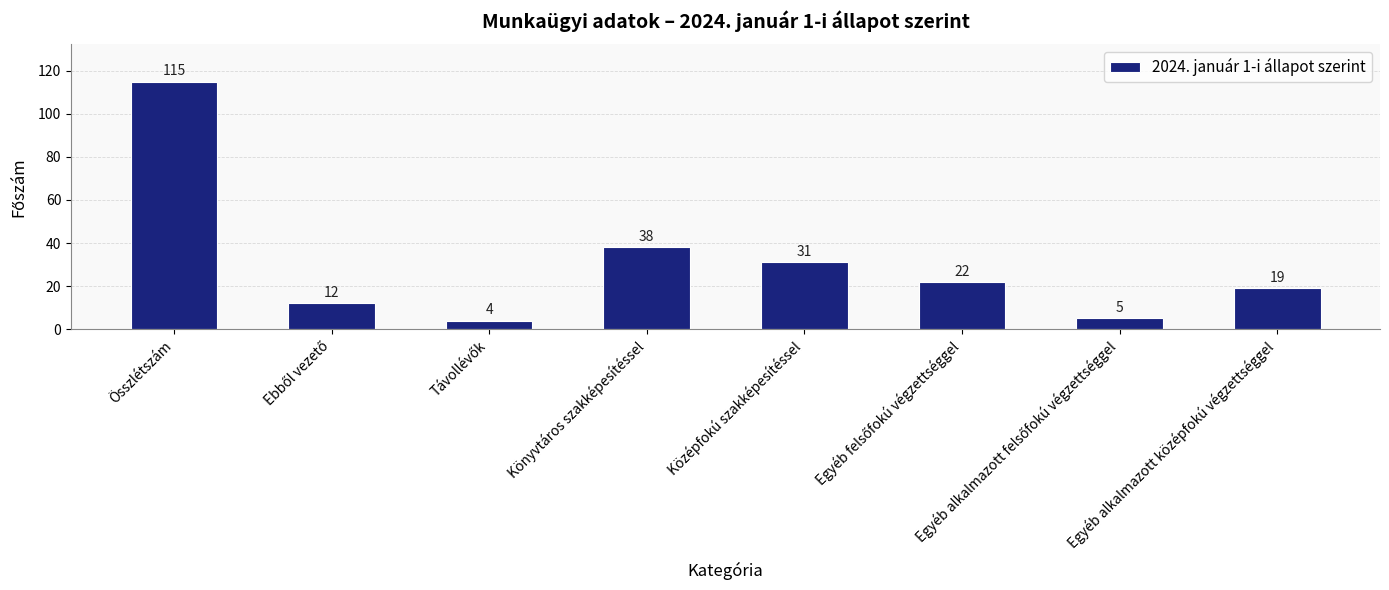

Count the number of categories in the chart.

8